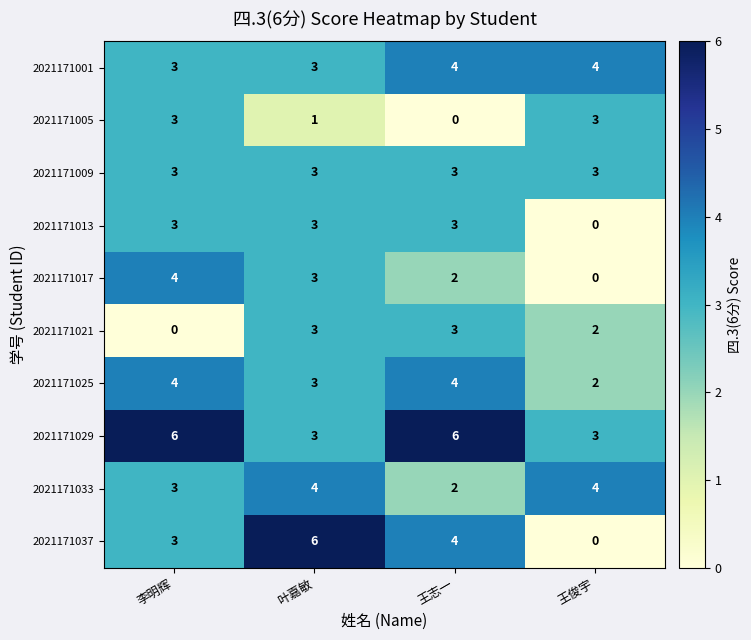

What is the difference between the maximum and minimum values in the 2021171029 series?

3